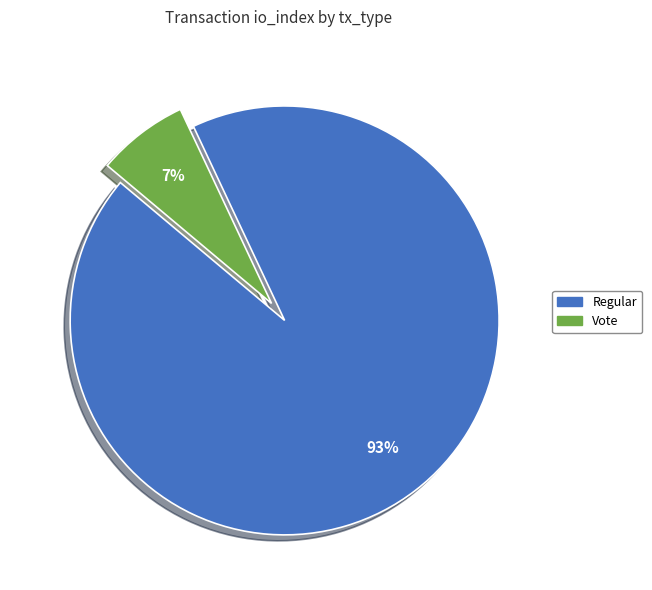

Which has a higher value, Vote or Regular?

Regular